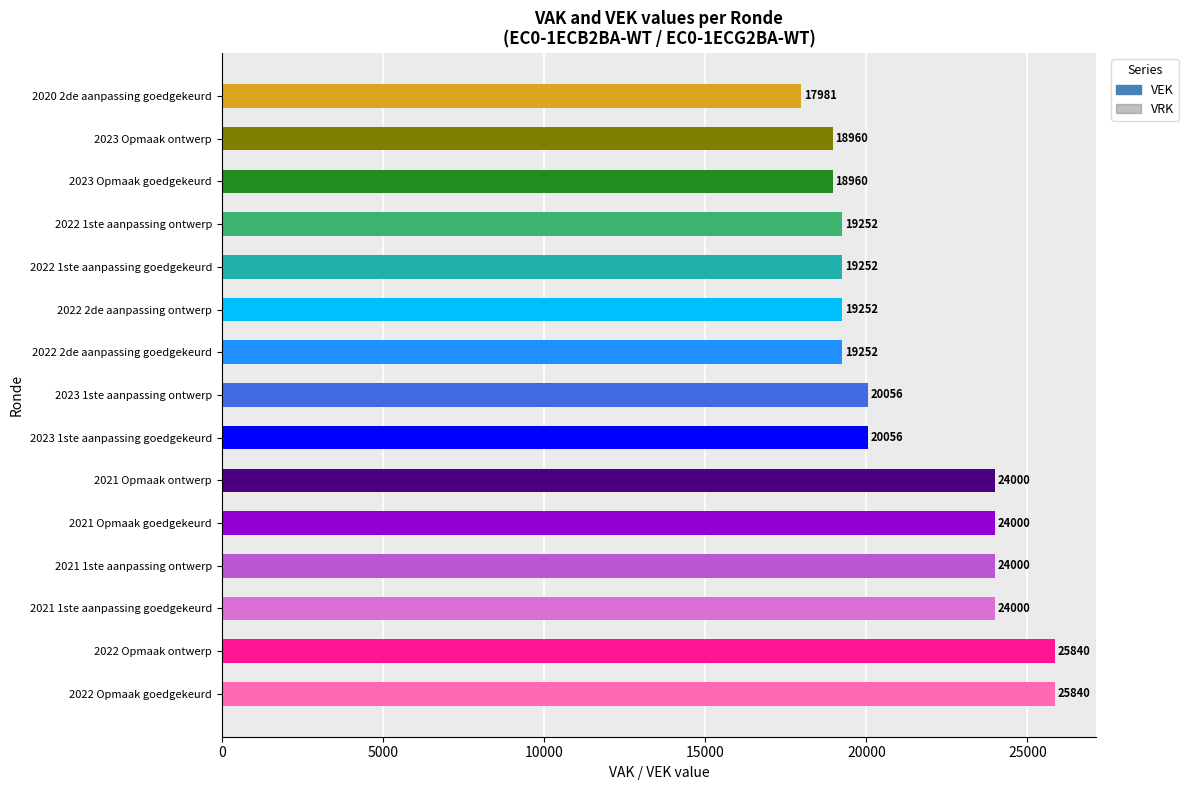

Count the number of data series in this chart.

1